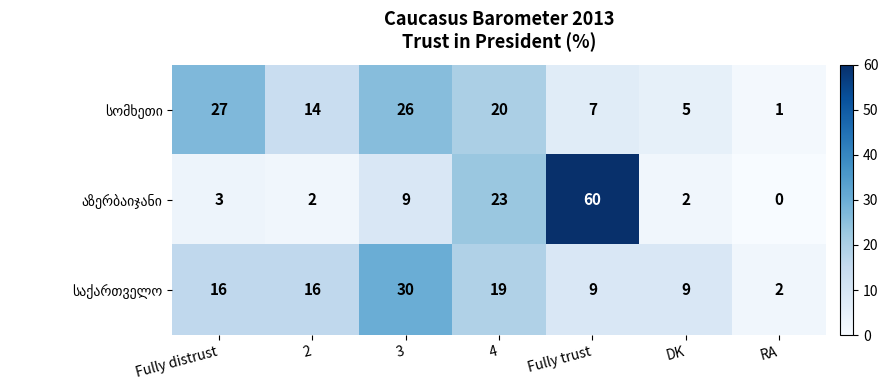

Which category has the lowest value across all series?

RA